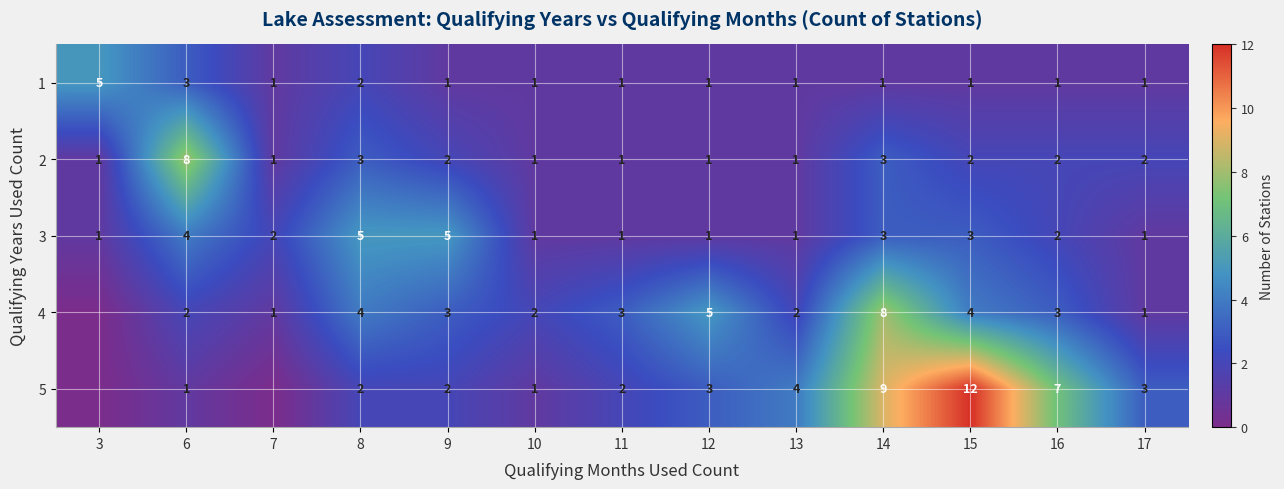

What is the highest value of the 3 series?

5